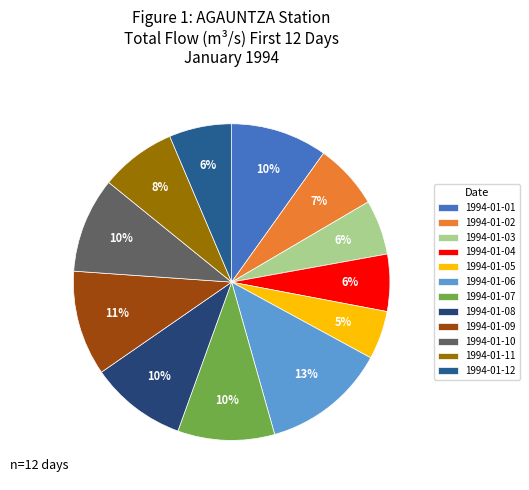

To the nearest percent, what is the difference between the largest and smallest slice percentages?

8%